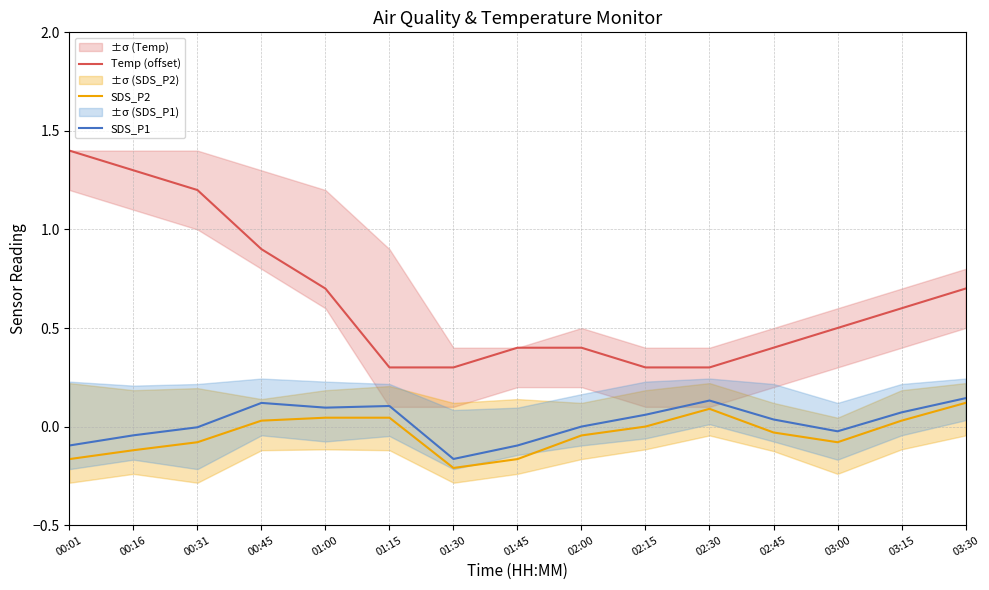

What is the sum of all SDS_P2 values?

-0.5